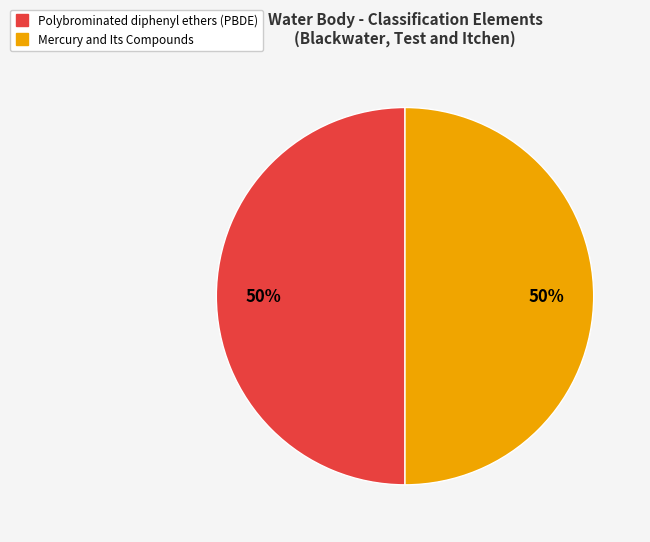

How many slices are in this pie chart?

2